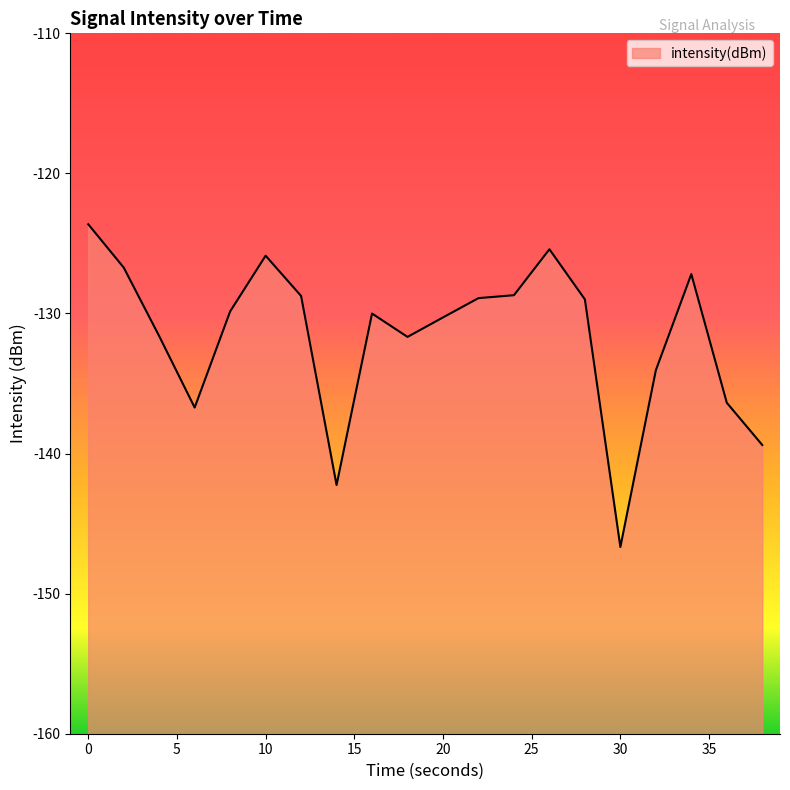

Does the chart display data point markers on the line(s)?

No